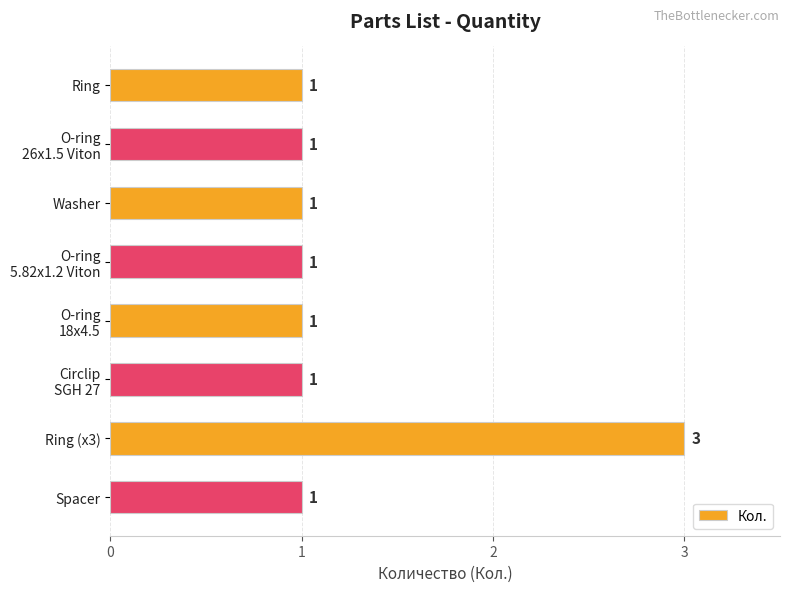

At which category does the chart reach its peak across all series?

Ring (x3)